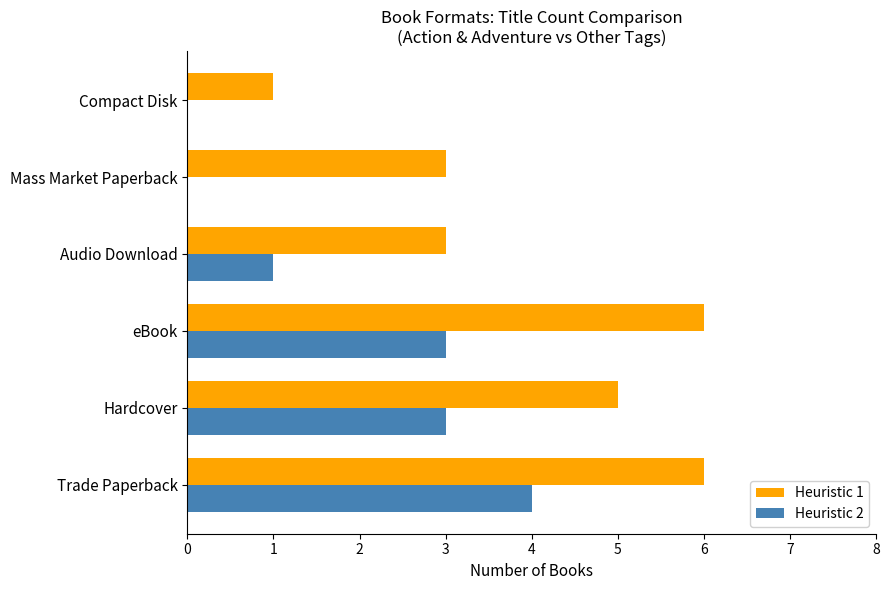

How many distinct data groups are displayed?

2